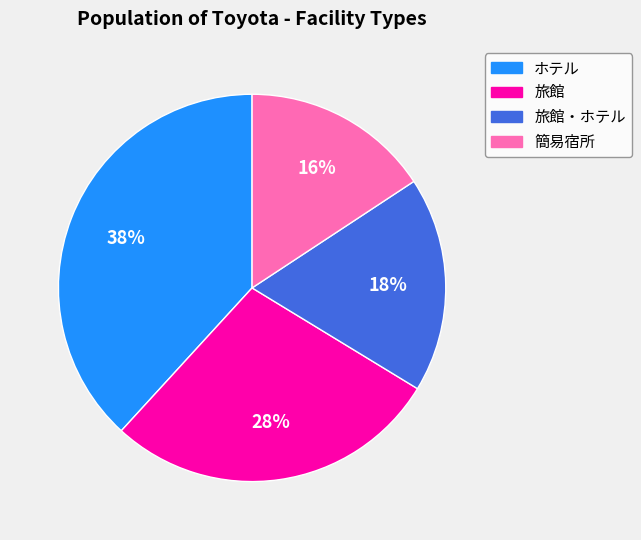

Is there any slice that represents more than half of the pie?

No